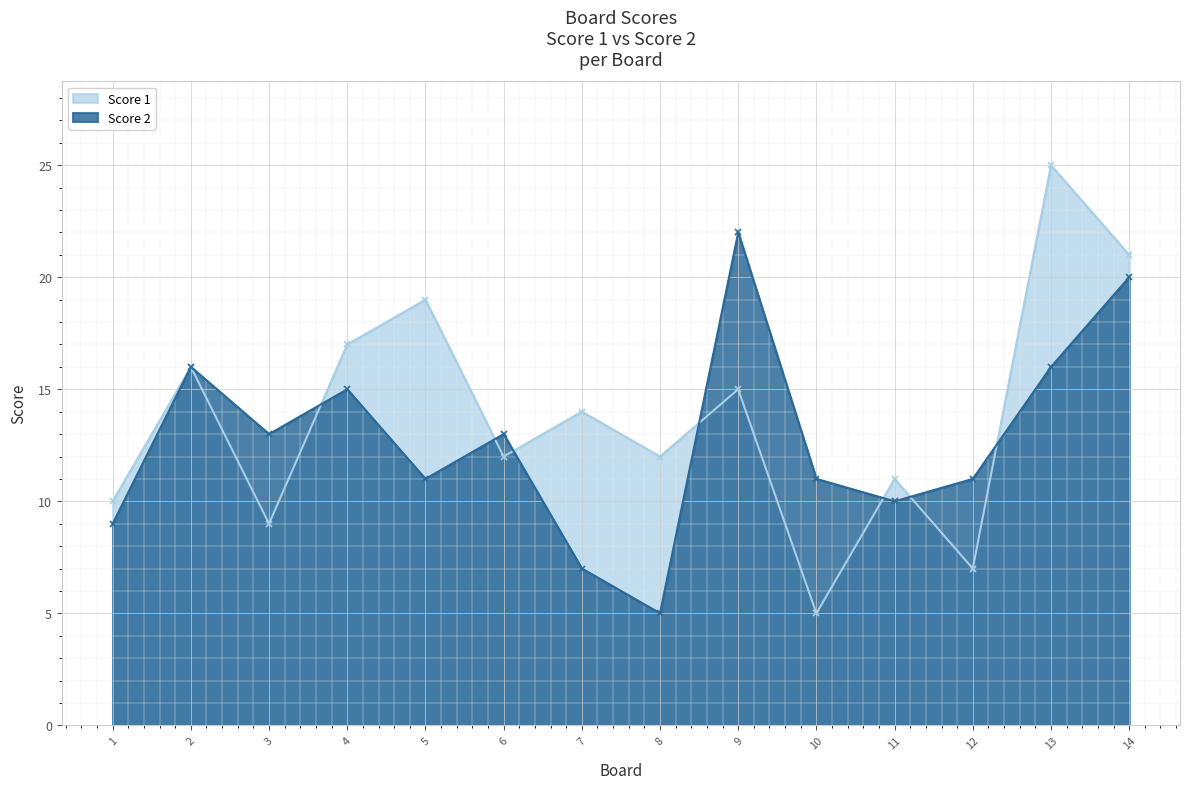

At which label is Score 1 closest to 15?

9